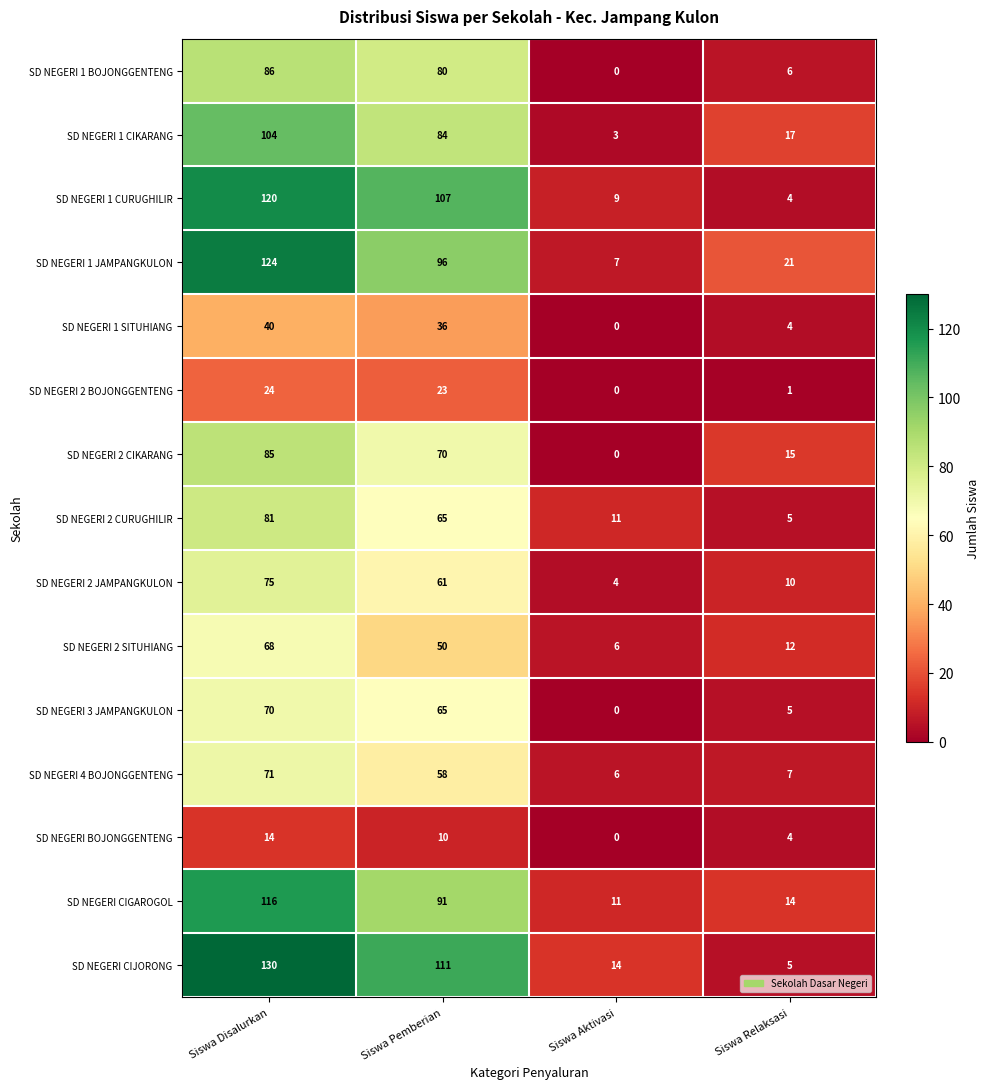

What is the difference between the SD NEGERI 1 JAMPANGKULON values at Siswa Relaksasi and Siswa Aktivasi?

14